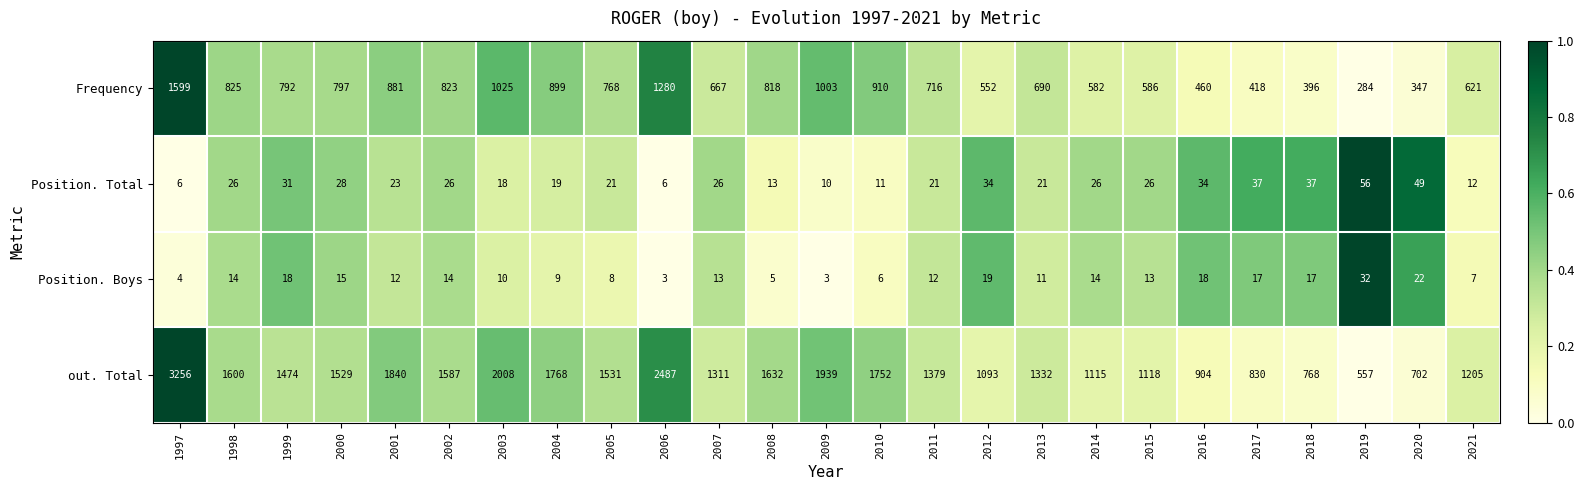

What is the difference between the Position. Boys values at 2015 and 2003?

3